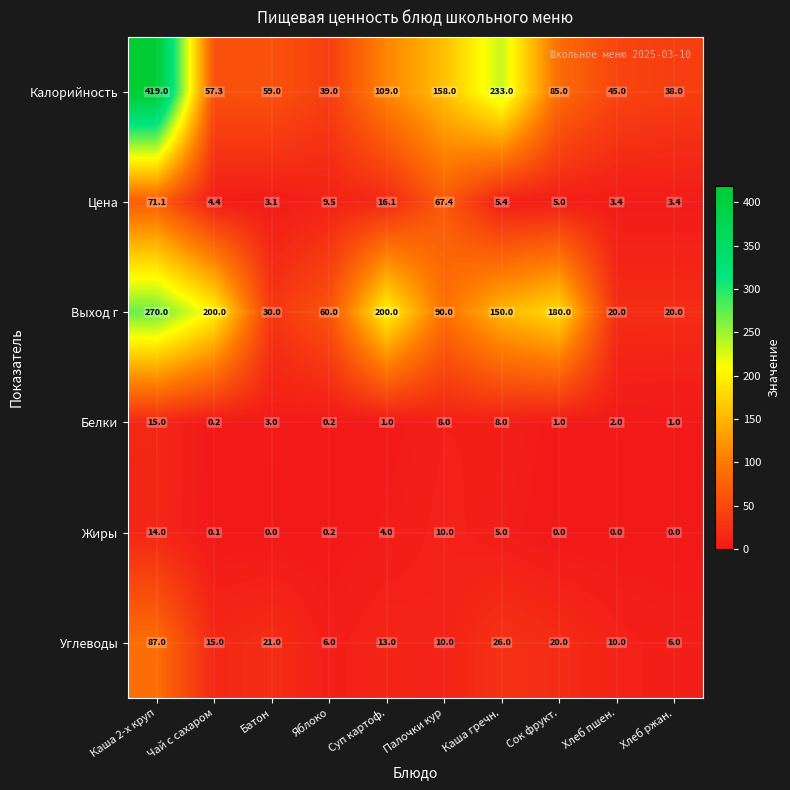

Rank the series by their maximum value, from highest to lowest.

Калорийность, Выход г, Углеводы, Цена, Белки, Жиры